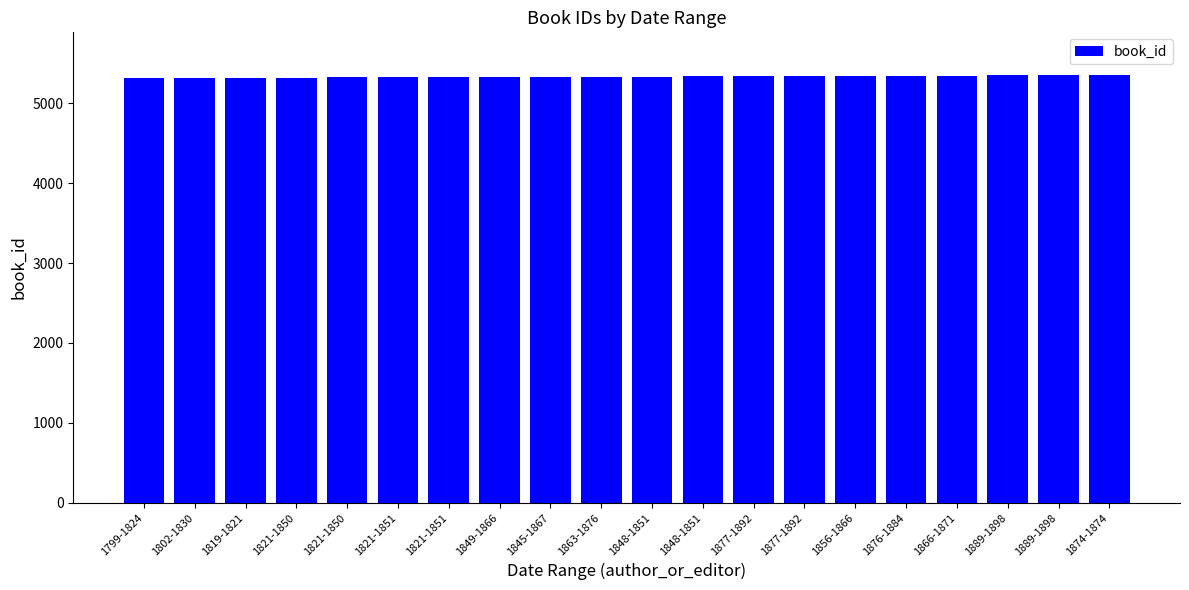

Count the number of data series in this chart.

1